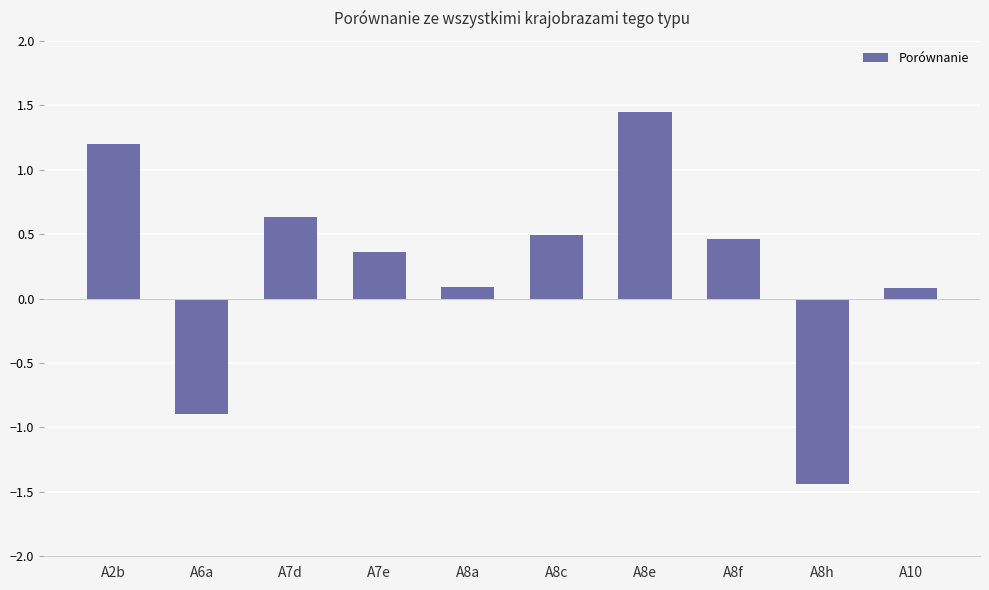

What is the difference between the second highest and second lowest values?

2.1